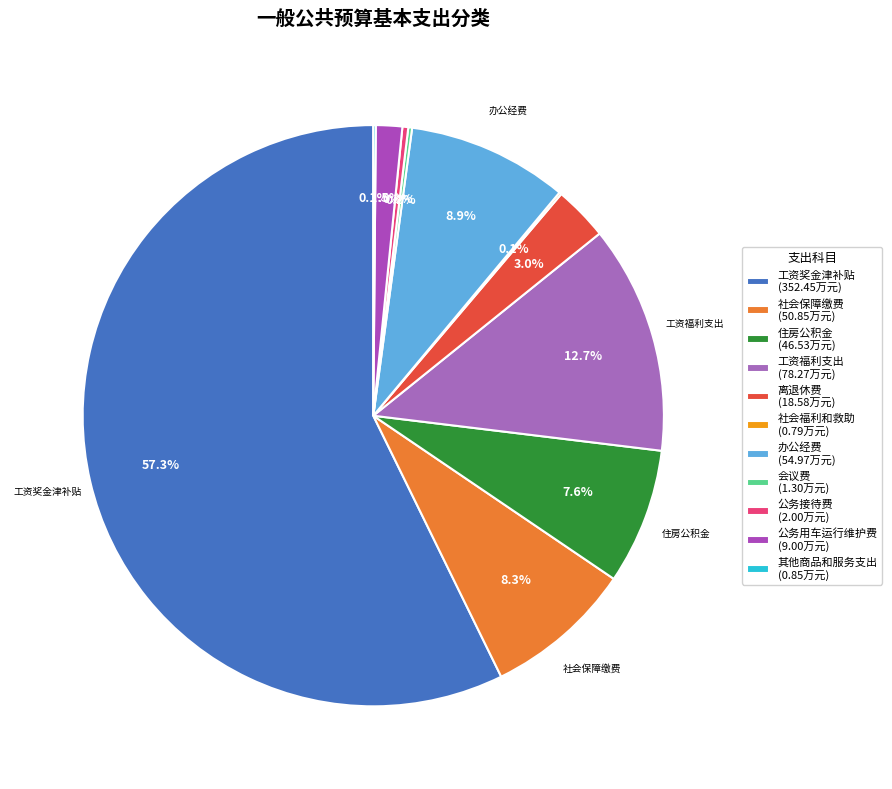

Which slice is the smallest?

社会福利和救助